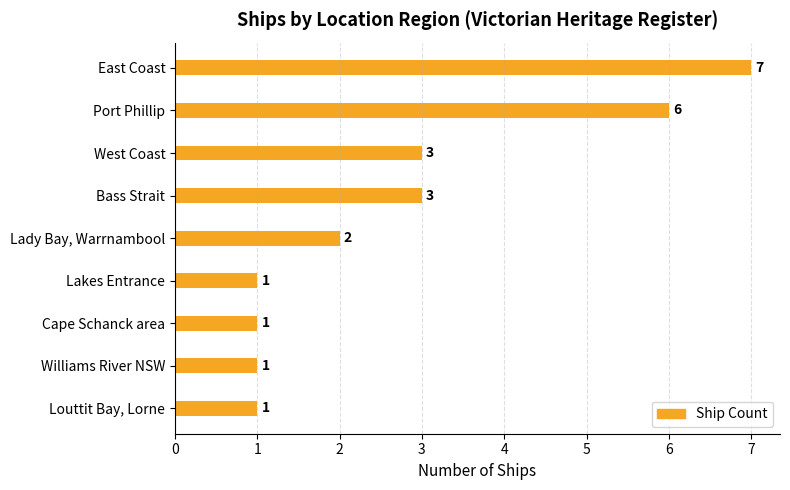

How many bars are there in total?

9